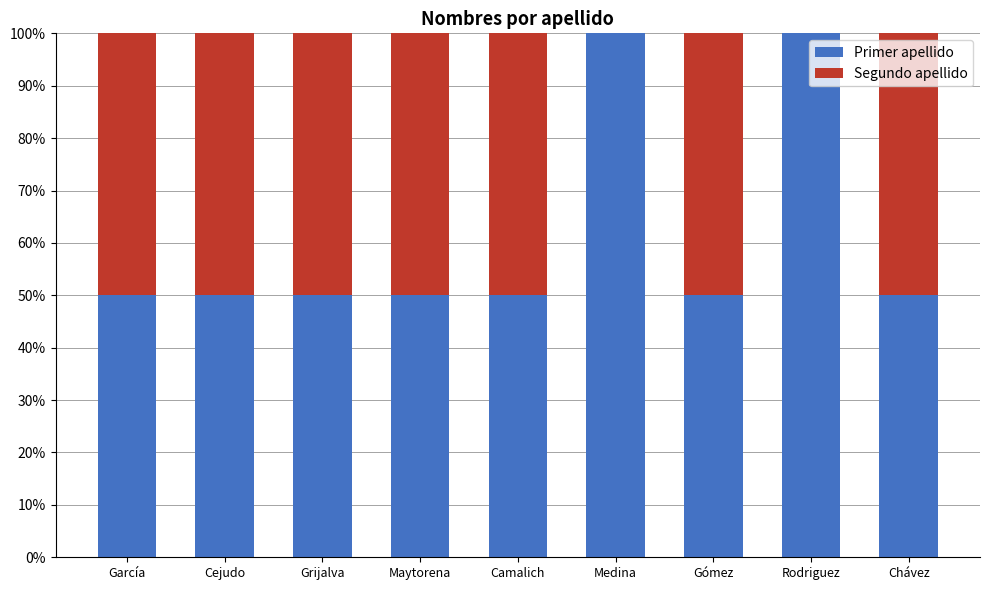

What is the total value across all series at Medina?

100